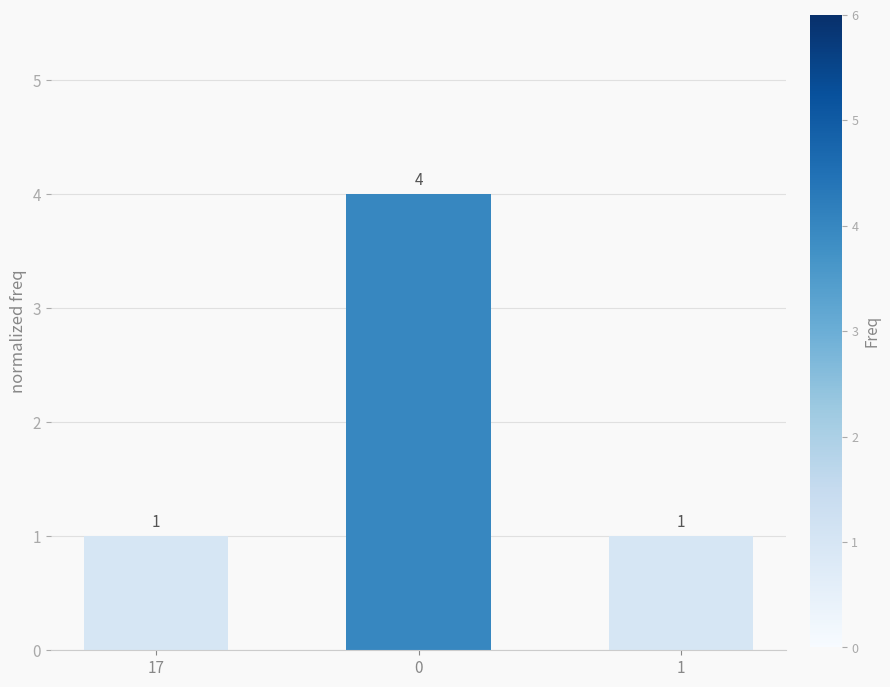

Are the bars horizontal?

No